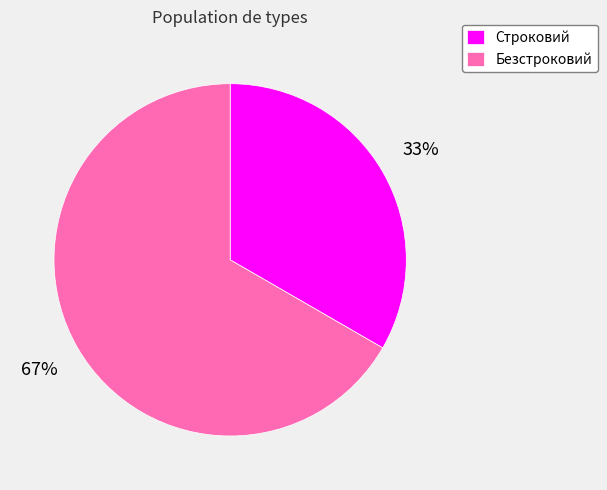

Is it true that Безстроковий is 77% of the pie?

False